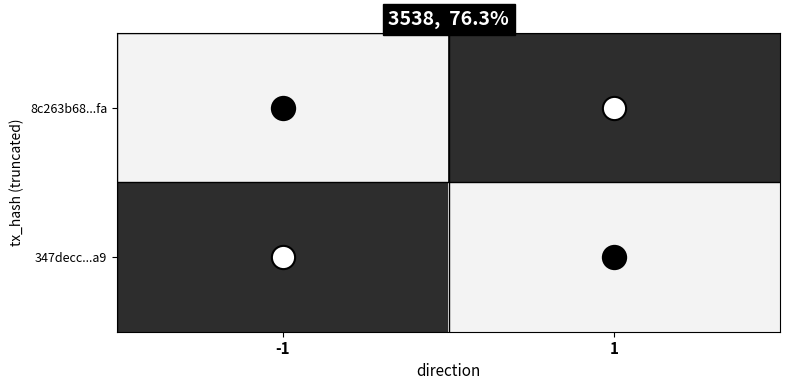

Which series changed the most between -1 and 1?

8c263b68...fa